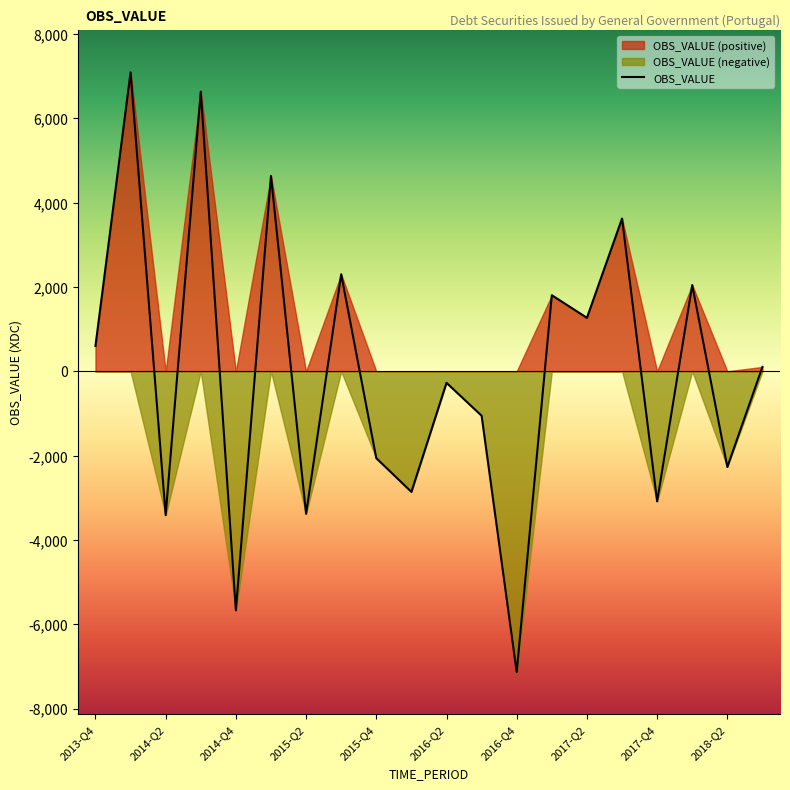

How many series are shown in this chart?

1